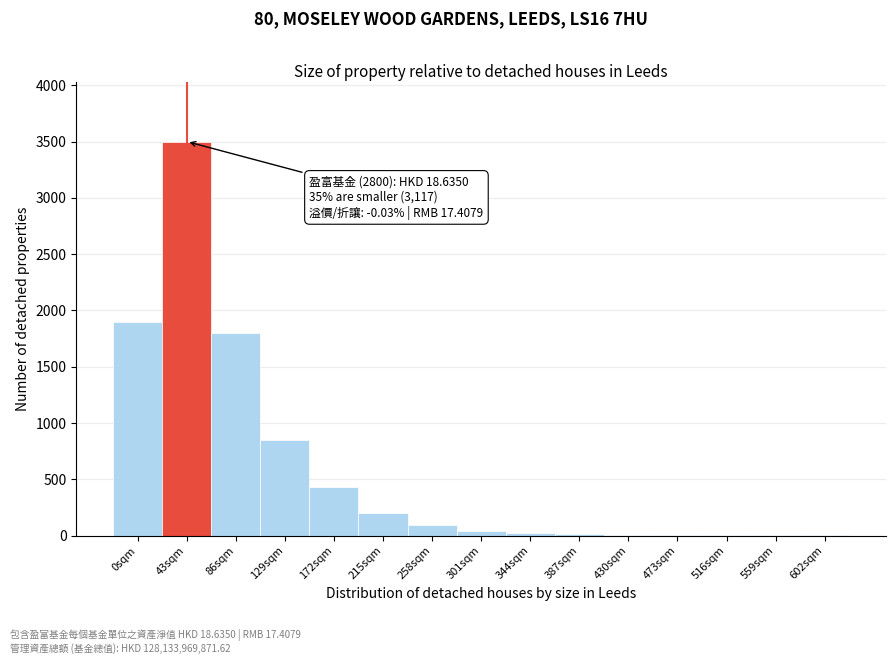

At which label is the value closest to 1750?

86sqm